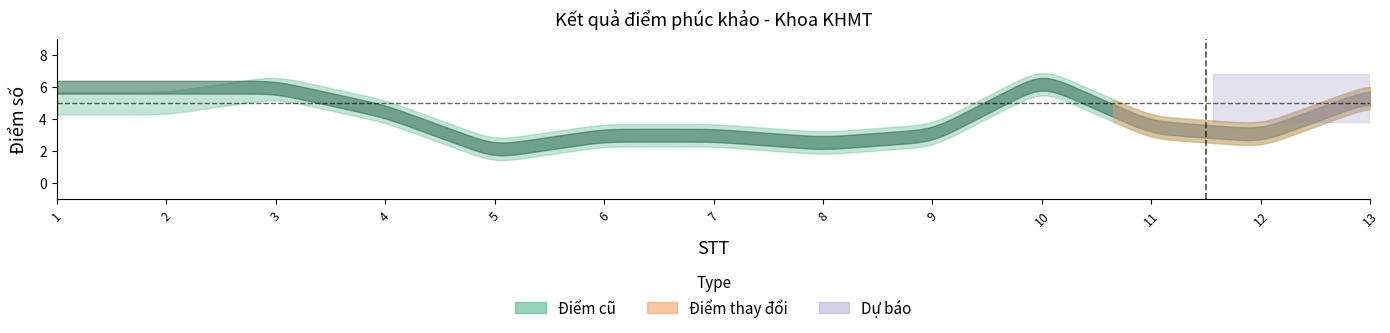

What is the difference between the maximum and minimum values in the Điểm cũ series?

4.5